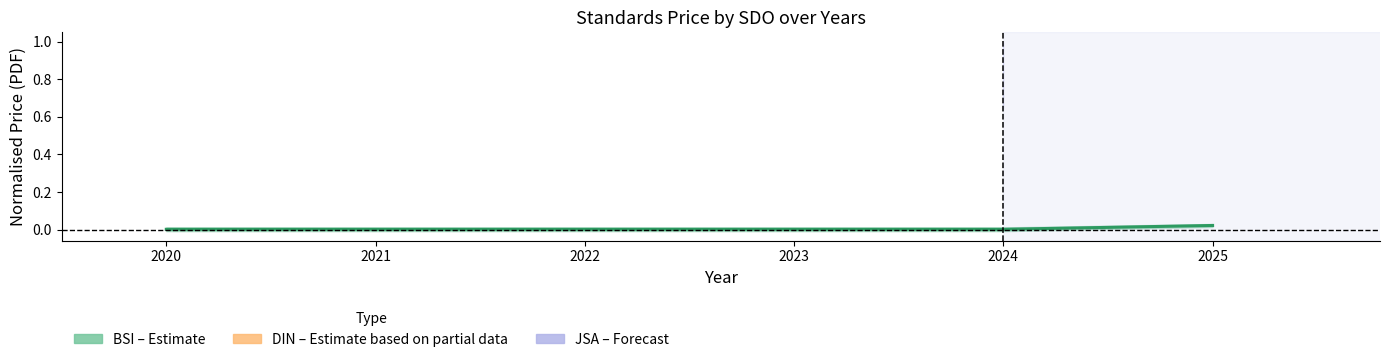

The chart shows a value of 0.0 at 2022. True or false?

False